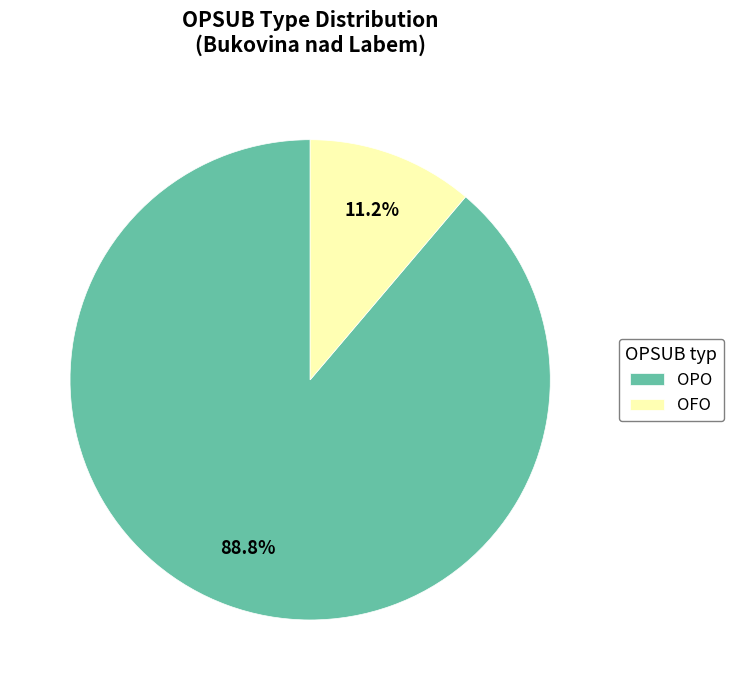

Which slice is the smallest?

OFO